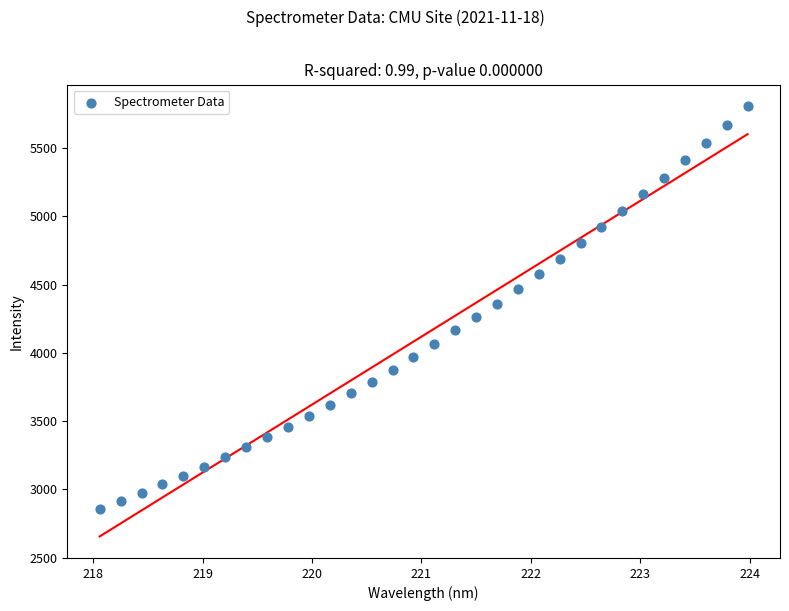

What is the range of Y values (max minus min)?

2954.5